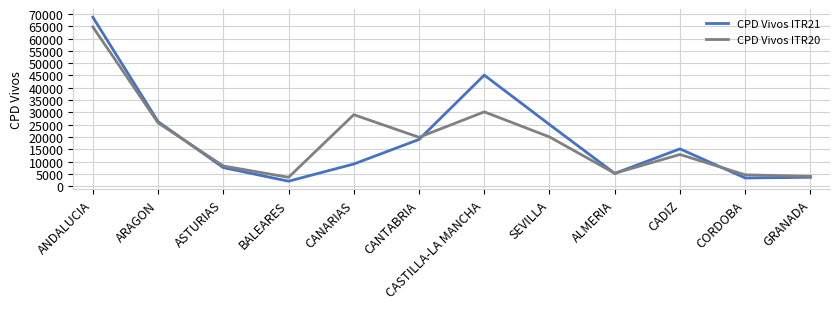

How many distinct data groups are displayed?

2